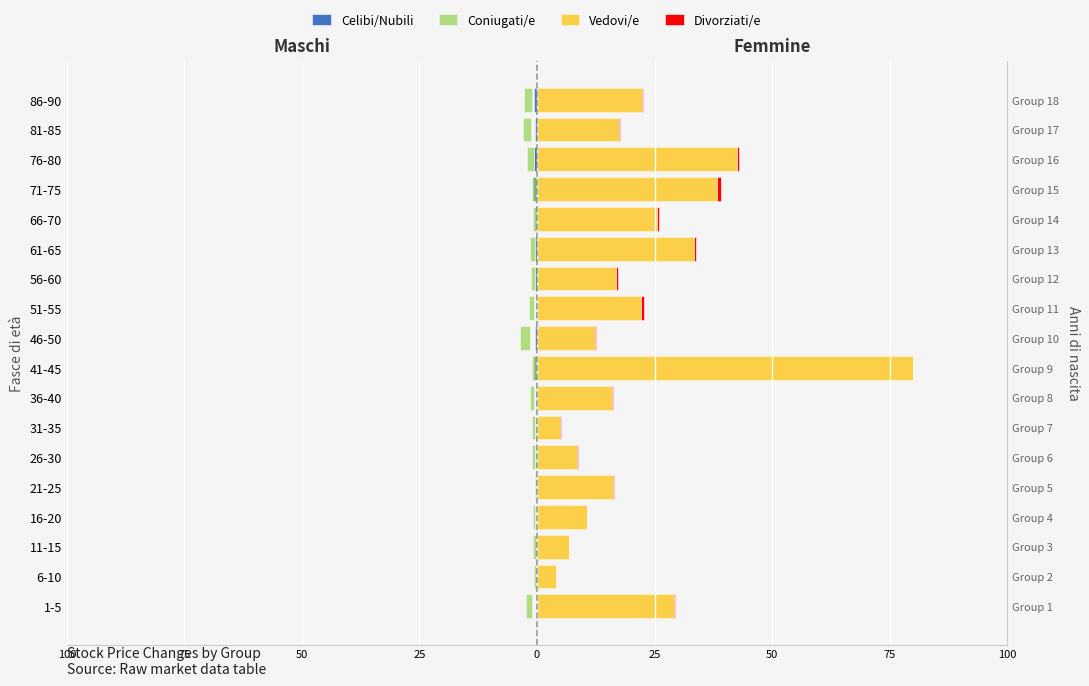

What value does the Vedovi/e series have at 46-50?

12.4